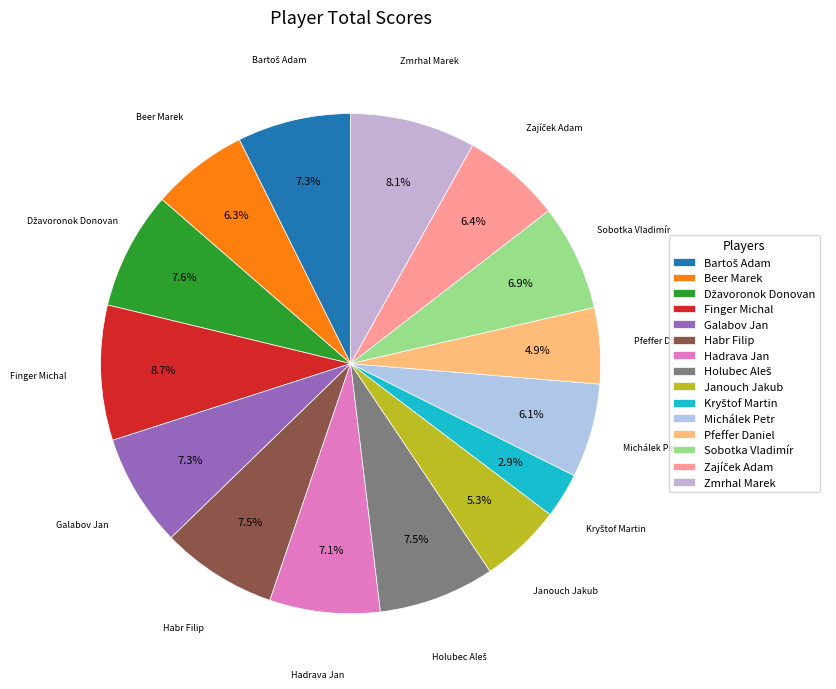

Which slice is the largest?

Finger Michal